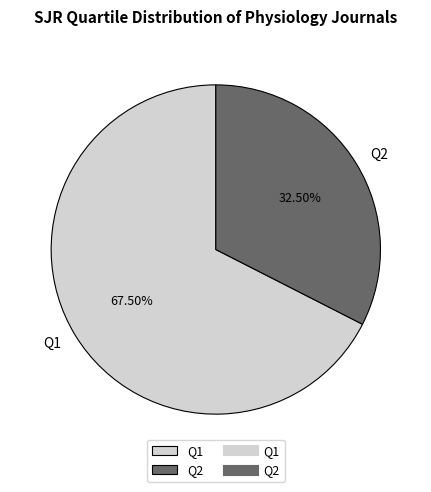

Which slice represents more than half of the pie?

Q1